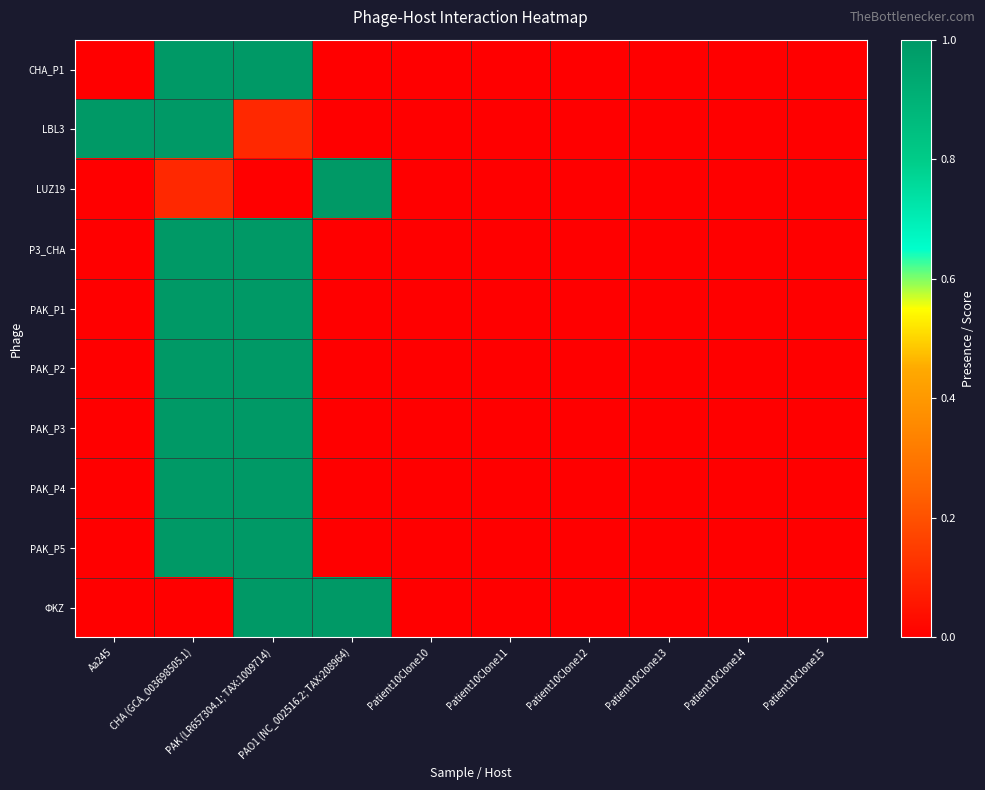

Reading left to right, what are all the values shown in this chart?

CHA_P1: Aa245=0.0	CHA (GCA_003698505.1)=1.0	PAK (LR657304.1; TAX:1009714)=1.0	PAO1 (NC_002516.2; TAX:208964)=0.0	Patient10Clone10=0.0	Patient10Clone11=0.0	Patient10Clone12=0.0	Patient10Clone13=0.0	Patient10Clone14=0.0	Patient10Clone15=0.0
LBL3: Aa245=1.0	CHA (GCA_003698505.1)=1.0	PAK (LR657304.1; TAX:1009714)=0.1	PAO1 (NC_002516.2; TAX:208964)=0.0	Patient10Clone10=0.0	Patient10Clone11=0.0	Patient10Clone12=0.0	Patient10Clone13=0.0	Patient10Clone14=0.0	Patient10Clone15=0.0
LUZ19: Aa245=0.0	CHA (GCA_003698505.1)=0.1	PAK (LR657304.1; TAX:1009714)=0.0	PAO1 (NC_002516.2; TAX:208964)=1.0	Patient10Clone10=0.0	Patient10Clone11=0.0	Patient10Clone12=0.0	Patient10Clone13=0.0	Patient10Clone14=0.0	Patient10Clone15=0.0
P3_CHA: Aa245=0.0	CHA (GCA_003698505.1)=1.0	PAK (LR657304.1; TAX:1009714)=1.0	PAO1 (NC_002516.2; TAX:208964)=0.0	Patient10Clone10=0.0	Patient10Clone11=0.0	Patient10Clone12=0.0	Patient10Clone13=0.0	Patient10Clone14=0.0	Patient10Clone15=0.0
PAK_P1: Aa245=0.0	CHA (GCA_003698505.1)=1.0	PAK (LR657304.1; TAX:1009714)=1.0	PAO1 (NC_002516.2; TAX:208964)=0.0	Patient10Clone10=0.0	Patient10Clone11=0.0	Patient10Clone12=0.0	Patient10Clone13=0.0	Patient10Clone14=0.0	Patient10Clone15=0.0
PAK_P2: Aa245=0.0	CHA (GCA_003698505.1)=1.0	PAK (LR657304.1; TAX:1009714)=1.0	PAO1 (NC_002516.2; TAX:208964)=0.0	Patient10Clone10=0.0	Patient10Clone11=0.0	Patient10Clone12=0.0	Patient10Clone13=0.0	Patient10Clone14=0.0	Patient10Clone15=0.0
PAK_P3: Aa245=0.0	CHA (GCA_003698505.1)=1.0	PAK (LR657304.1; TAX:1009714)=1.0	PAO1 (NC_002516.2; TAX:208964)=0.0	Patient10Clone10=0.0	Patient10Clone11=0.0	Patient10Clone12=0.0	Patient10Clone13=0.0	Patient10Clone14=0.0	Patient10Clone15=0.0
PAK_P4: Aa245=0.0	CHA (GCA_003698505.1)=1.0	PAK (LR657304.1; TAX:1009714)=1.0	PAO1 (NC_002516.2; TAX:208964)=0.0	Patient10Clone10=0.0	Patient10Clone11=0.0	Patient10Clone12=0.0	Patient10Clone13=0.0	Patient10Clone14=0.0	Patient10Clone15=0.0
PAK_P5: Aa245=0.0	CHA (GCA_003698505.1)=1.0	PAK (LR657304.1; TAX:1009714)=1.0	PAO1 (NC_002516.2; TAX:208964)=0.0	Patient10Clone10=0.0	Patient10Clone11=0.0	Patient10Clone12=0.0	Patient10Clone13=0.0	Patient10Clone14=0.0	Patient10Clone15=0.0
ΦKZ: Aa245=0.0	CHA (GCA_003698505.1)=0.0	PAK (LR657304.1; TAX:1009714)=1.0	PAO1 (NC_002516.2; TAX:208964)=1.0	Patient10Clone10=0.0	Patient10Clone11=0.0	Patient10Clone12=0.0	Patient10Clone13=0.0	Patient10Clone14=0.0	Patient10Clone15=0.0